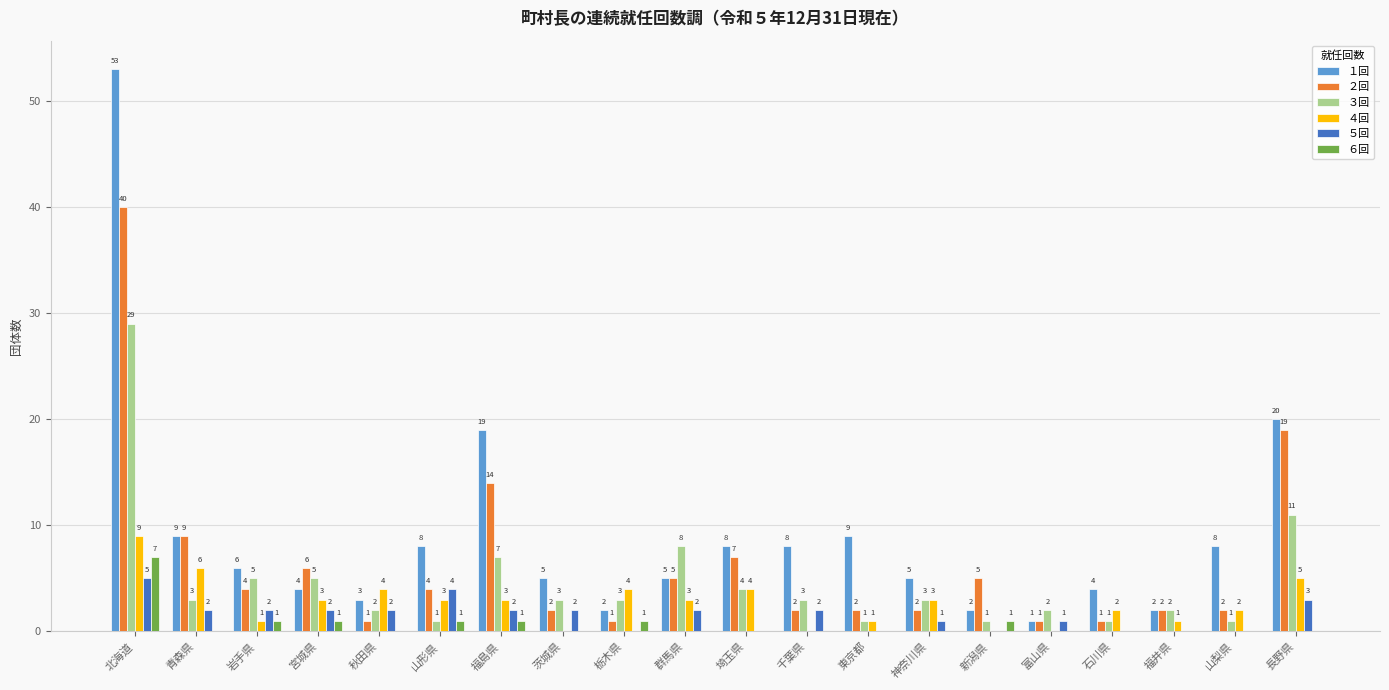

Which label corresponds to the largest value in the chart?

北海道